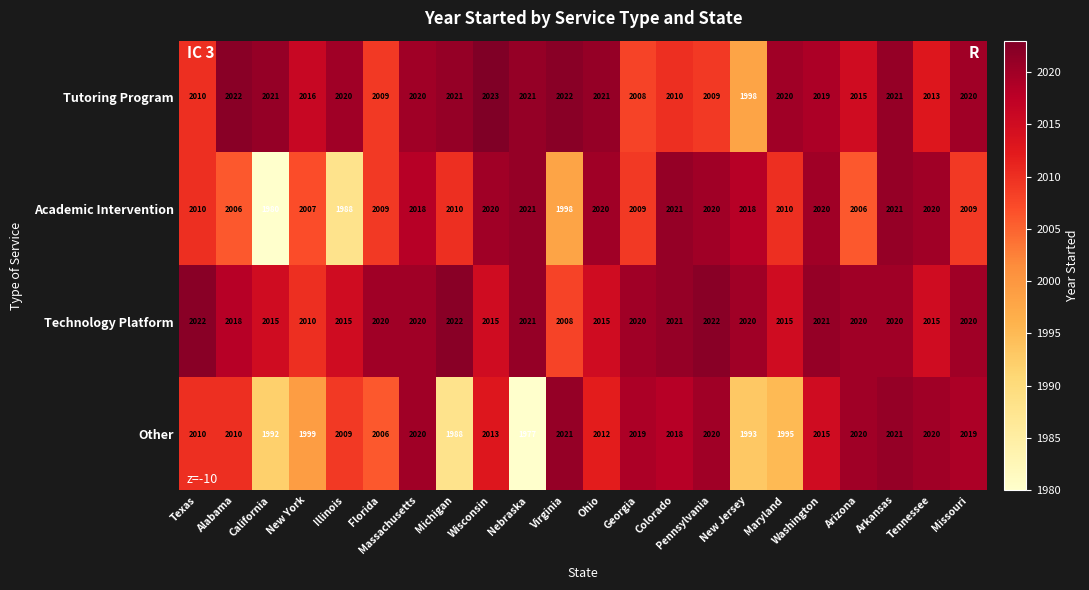

Count the number of data series in this chart.

4